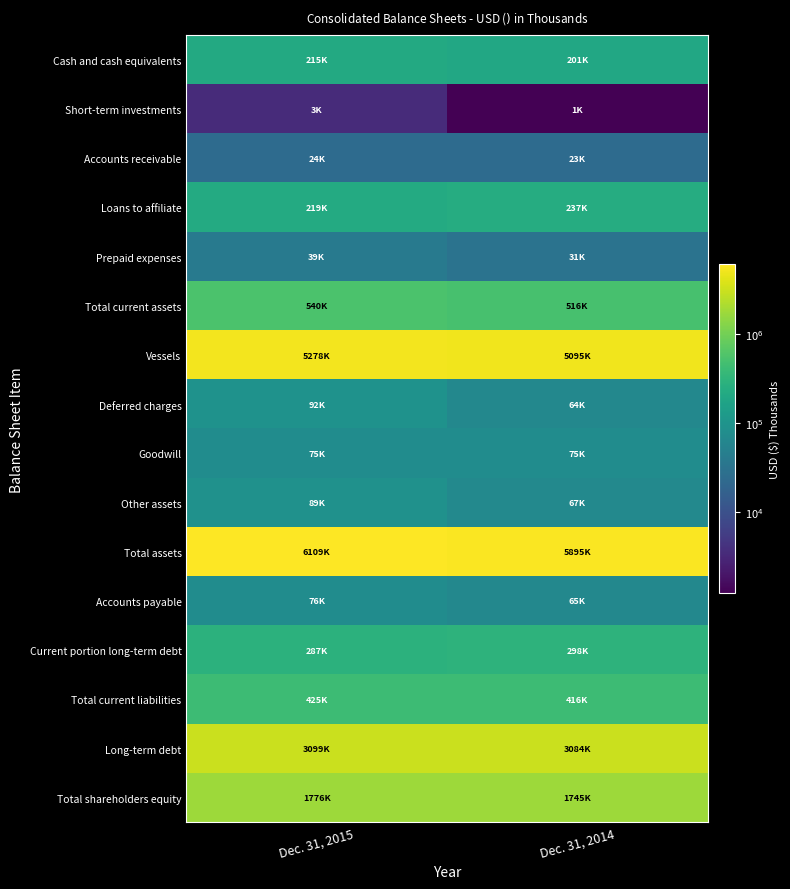

What is the difference between the highest and lowest values at Dec. 31, 2014?

5894181